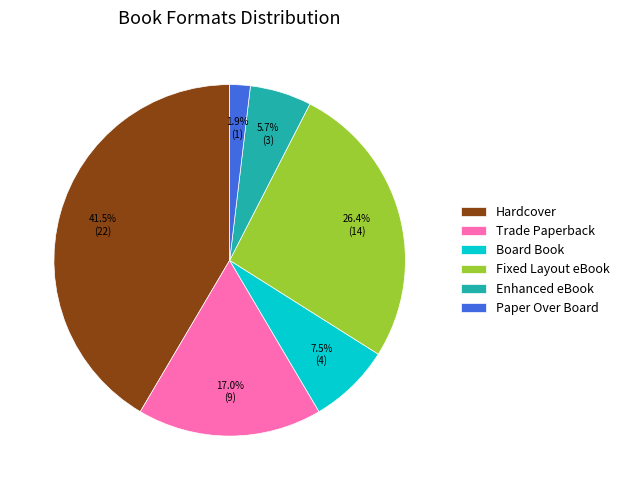

Is there a majority slice in this chart?

No